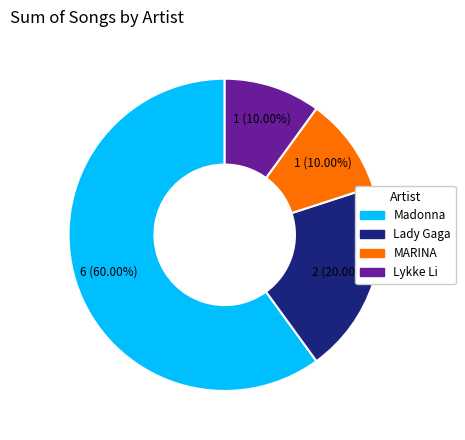

Approximately how many times larger is the value at Lady Gaga compared to MARINA?

2.0